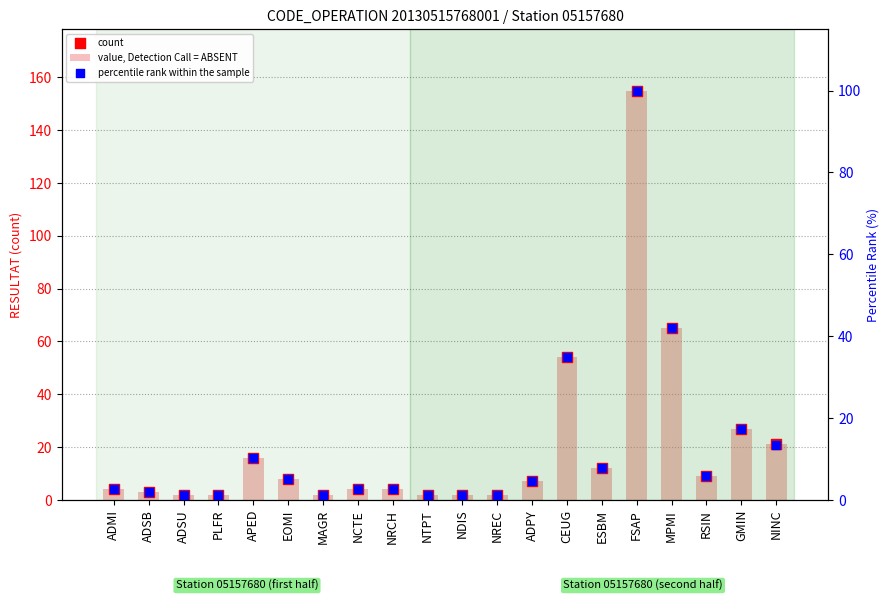

Which series has the largest total across all categories?

value, Detection Call = ABSENT